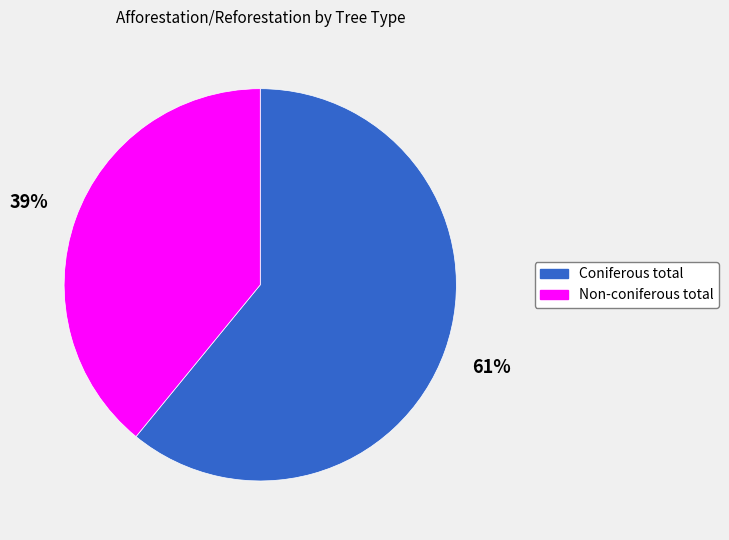

Rank the categories by value from highest to lowest.

Coniferous total, Non-coniferous total